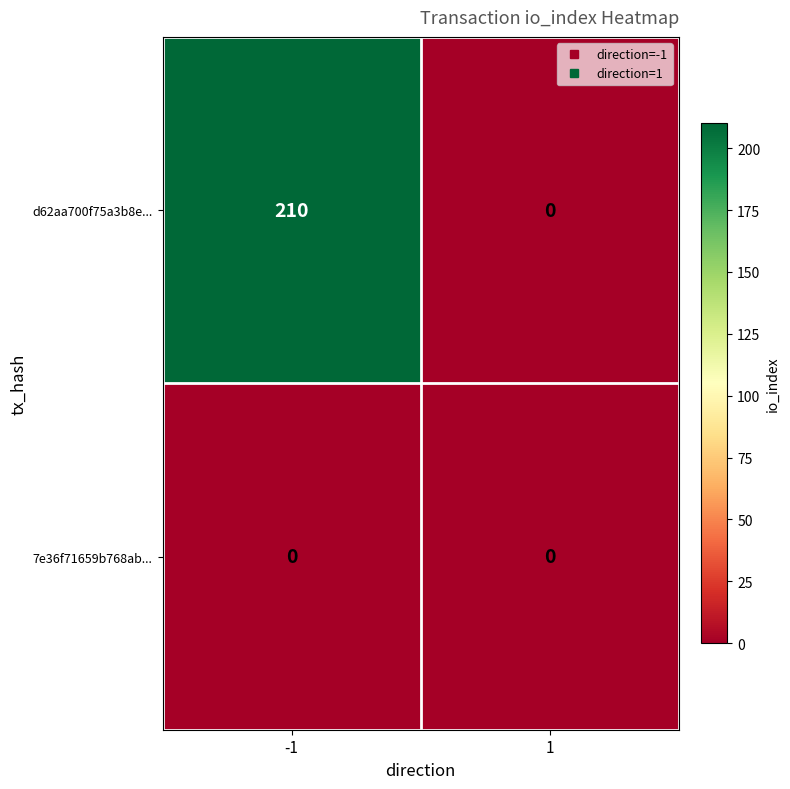

List the series in order of their overall mean, highest first.

d62aa700f75a3b8e..., 7e36f71659b768ab...